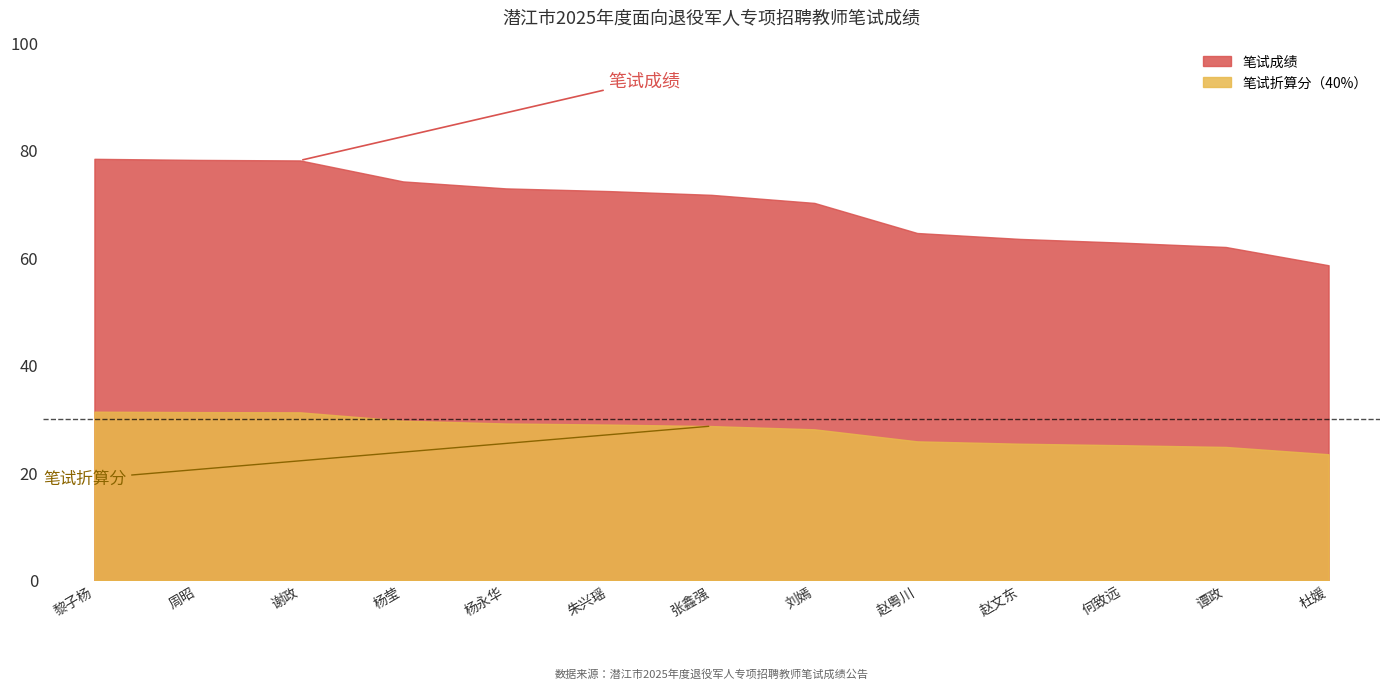

What position from the right is 何致远?

3